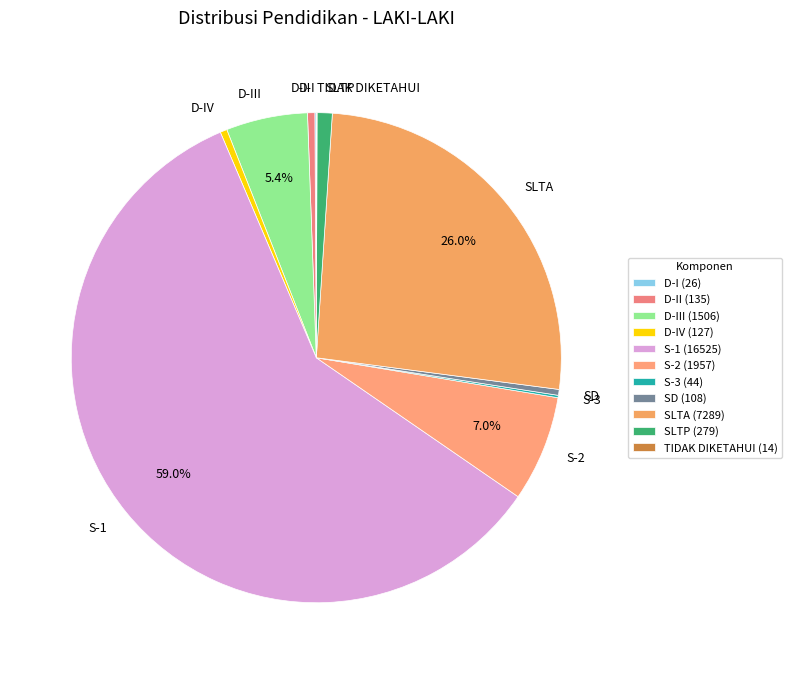

Does any single category account for the majority?

Yes